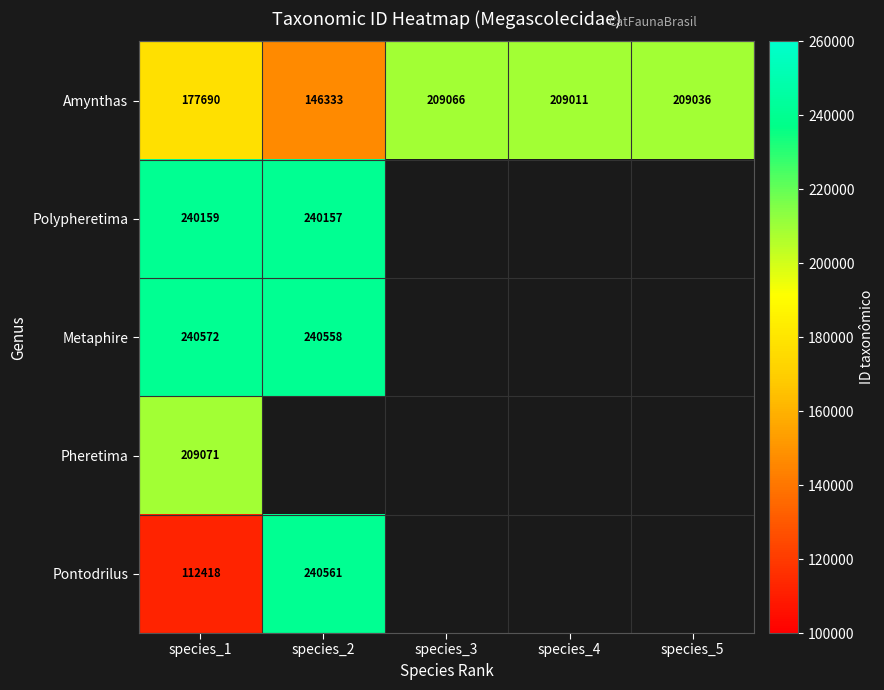

What is the difference between the highest and lowest values at species_1?

128154